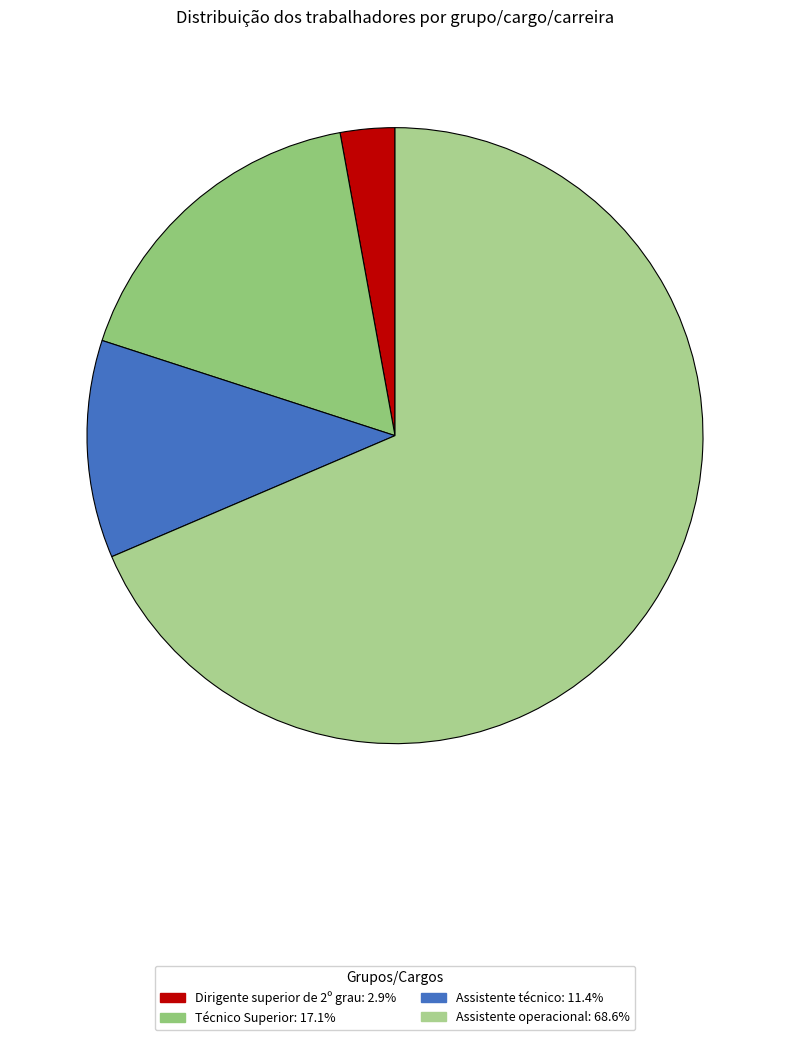

Which slice is the smallest?

Dirigente superior de 2º grau